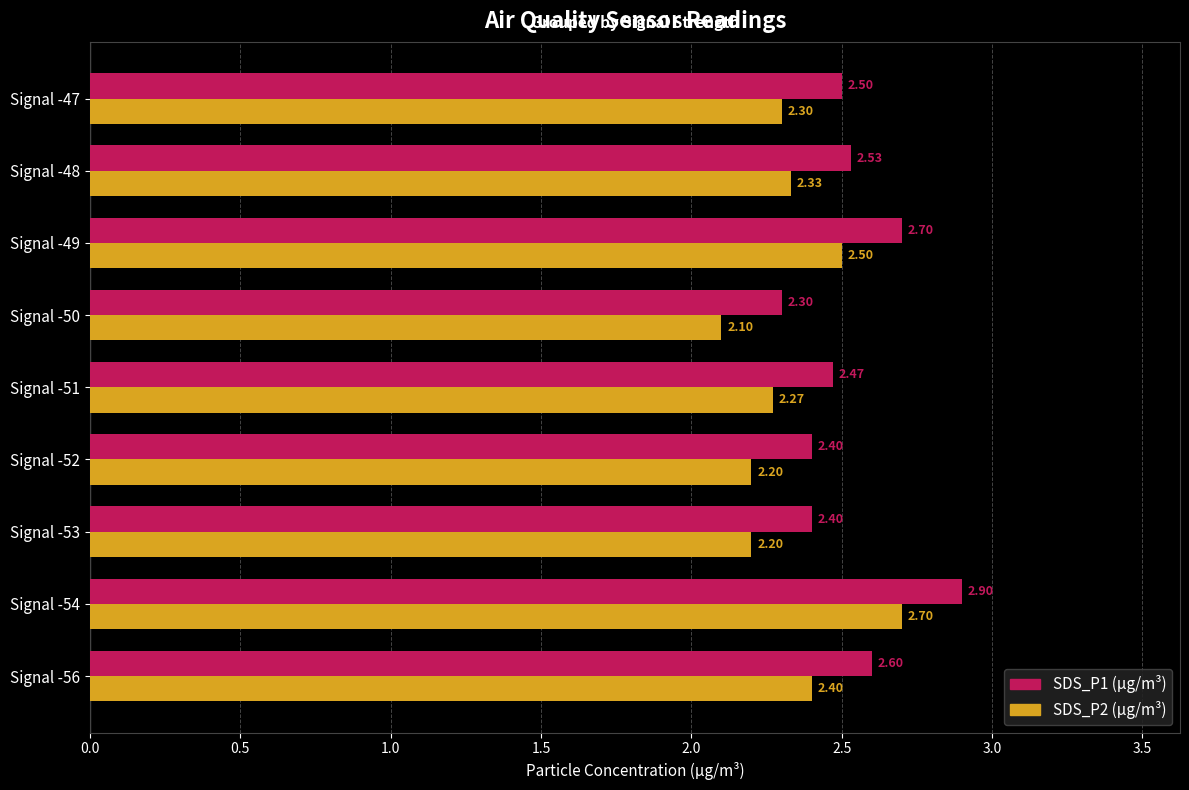

List the series in order of their overall mean, lowest first.

SDS_P2 (µg/m³), SDS_P1 (µg/m³)